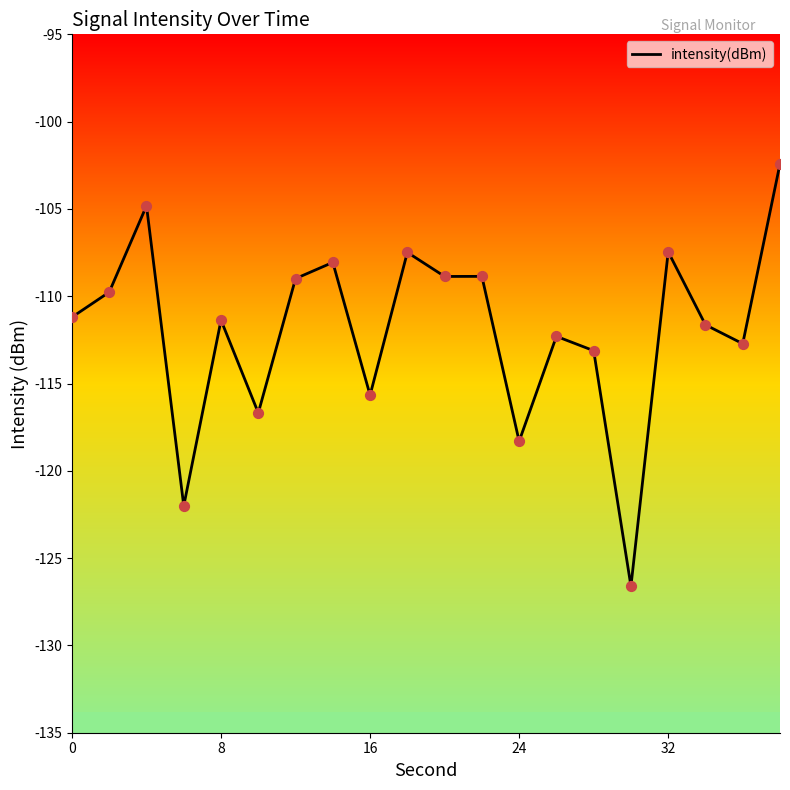

What is the highest value of the intensity(dBm) series?

-102.4